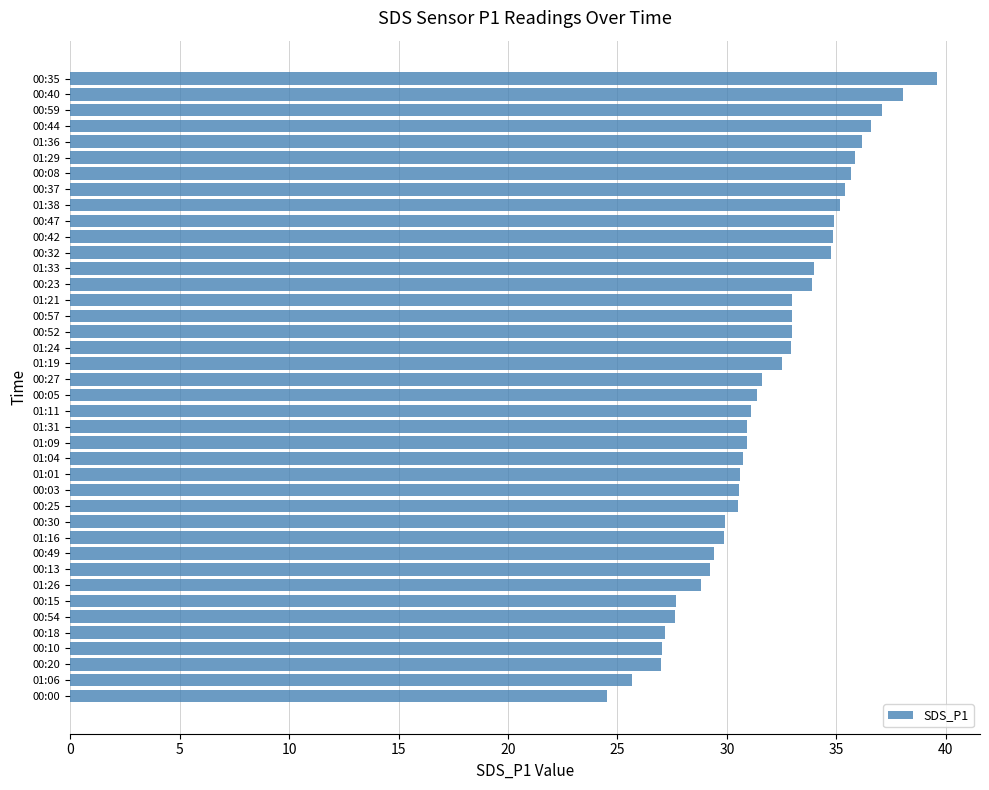

What is the ratio of the value at 00:10 to the value at 00:30?

0.9